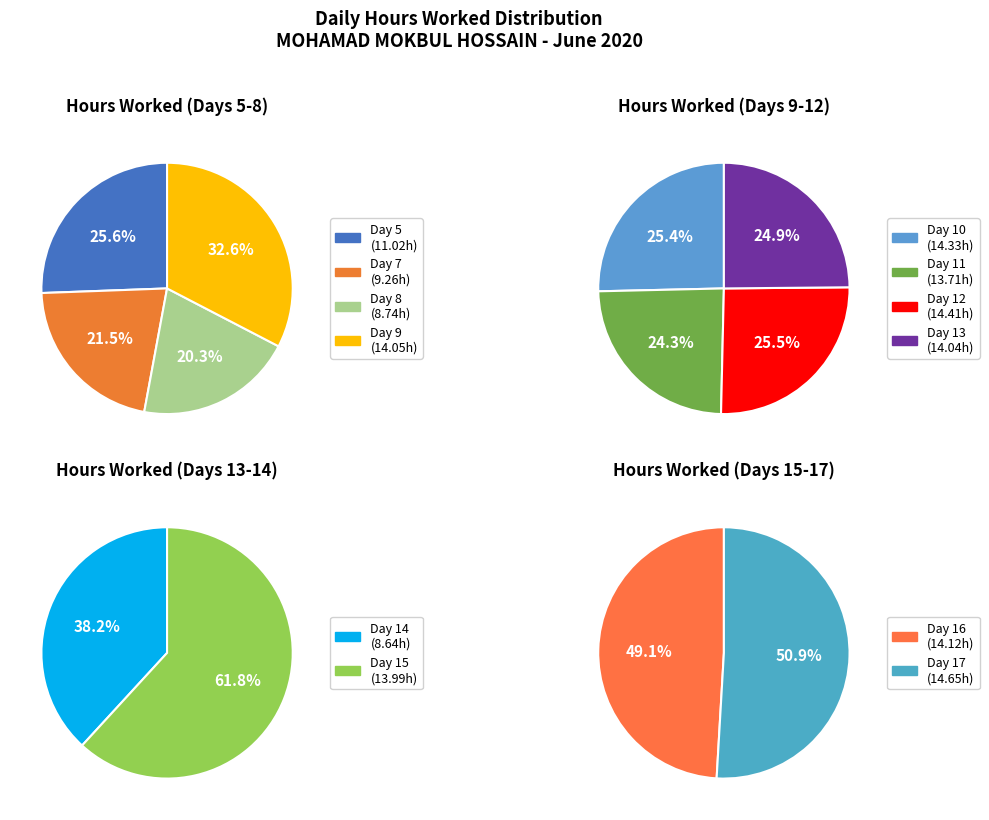

How many slices are in this pie chart?

12